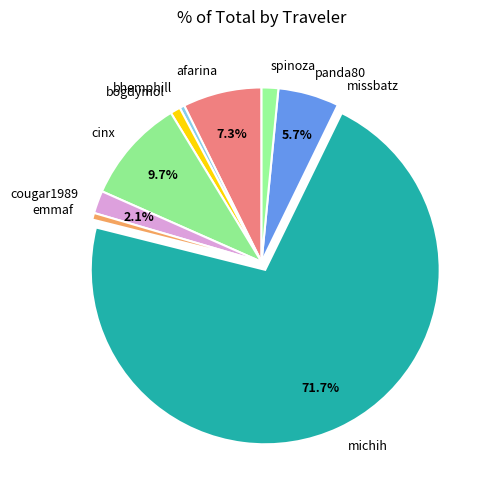

What is the largest slice in the pie chart?

michih